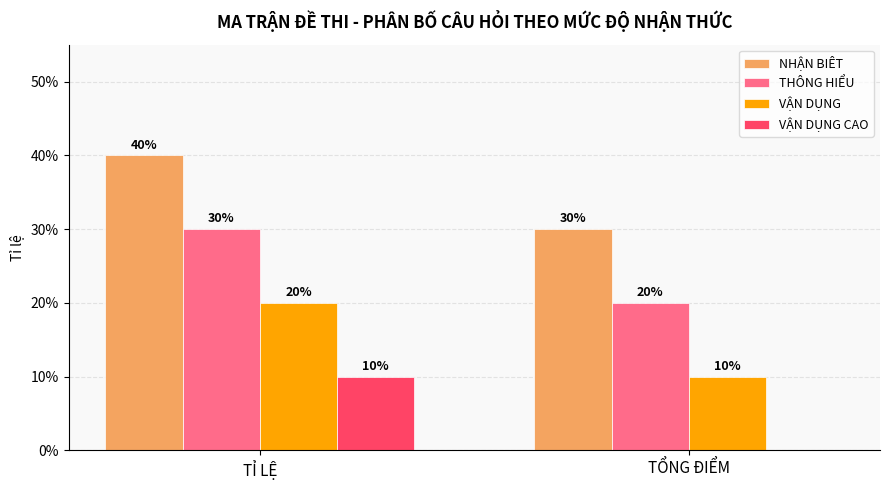

What are all the series names shown in the legend?

NHẬN BIÊT, THÔNG HIỂU, VẬN DỤNG, VẬN DỤNG CAO